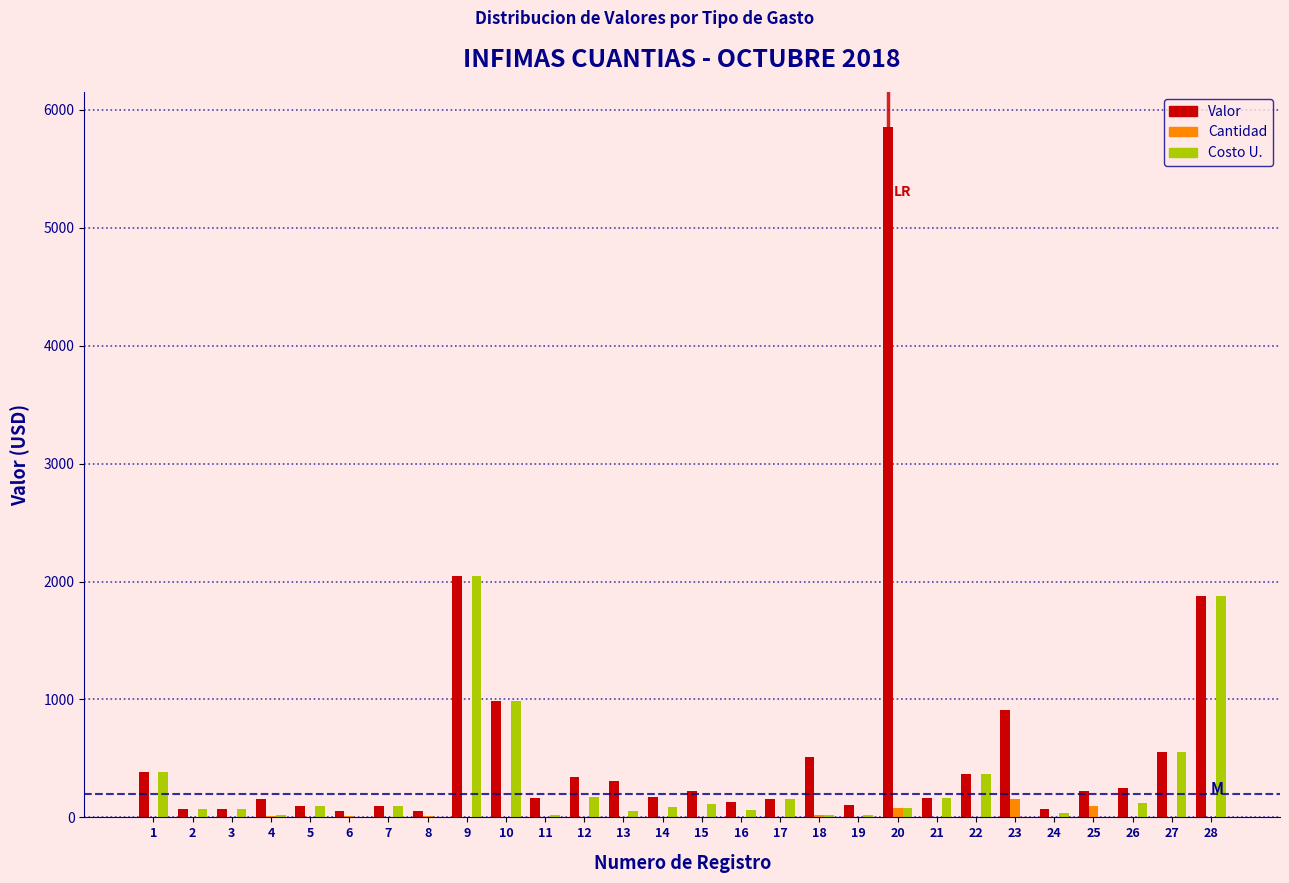

What is the highest value of the Valor series?

5858.2